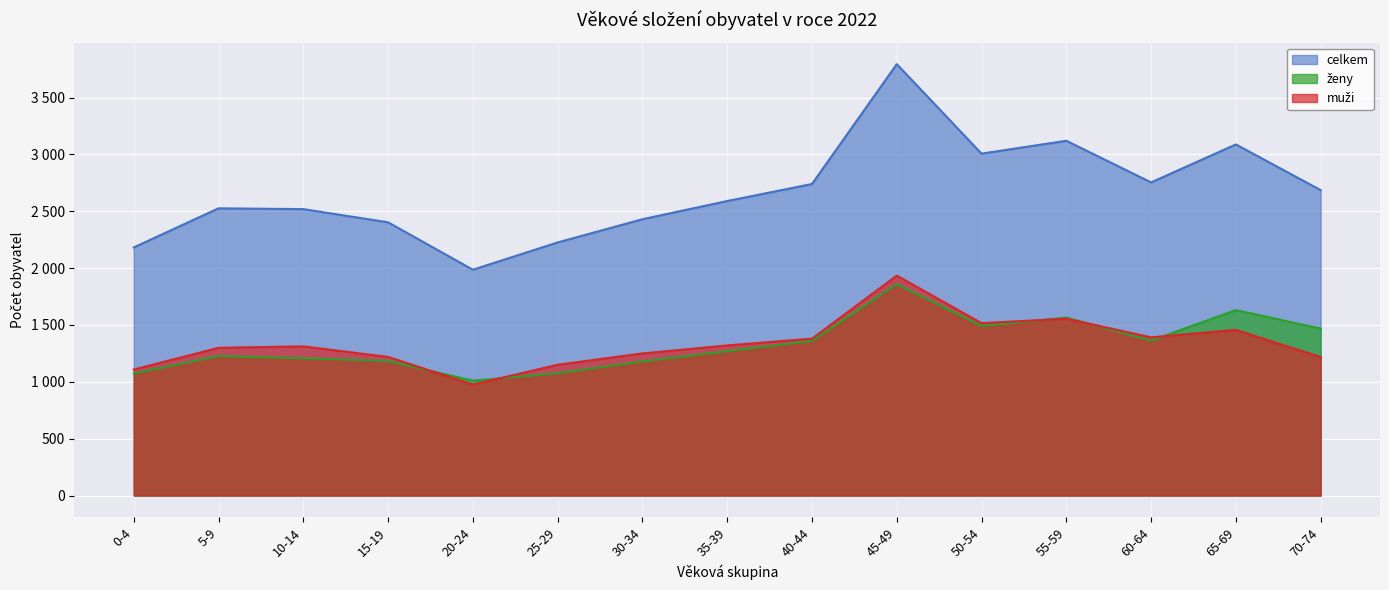

Reading left to right, what are all the values shown in this chart?

muži: 0-4=1108	5-9=1299	10-14=1312	15-19=1219	20-24=976	25-29=1150	30-34=1250	35-39=1320	40-44=1380	45-49=1934	50-54=1516	55-59=1555	60-64=1391	65-69=1457	70-74=1218
ženy: 0-4=1074	5-9=1227	10-14=1207	15-19=1184	20-24=1010	25-29=1076	30-34=1180	35-39=1270	40-44=1360	45-49=1860	50-54=1491	55-59=1565	60-64=1363	65-69=1631	70-74=1468
celkem: 0-4=2182	5-9=2526	10-14=2519	15-19=2403	20-24=1986	25-29=2226	30-34=2430	35-39=2590	40-44=2740	45-49=3794	50-54=3007	55-59=3120	60-64=2754	65-69=3088	70-74=2686